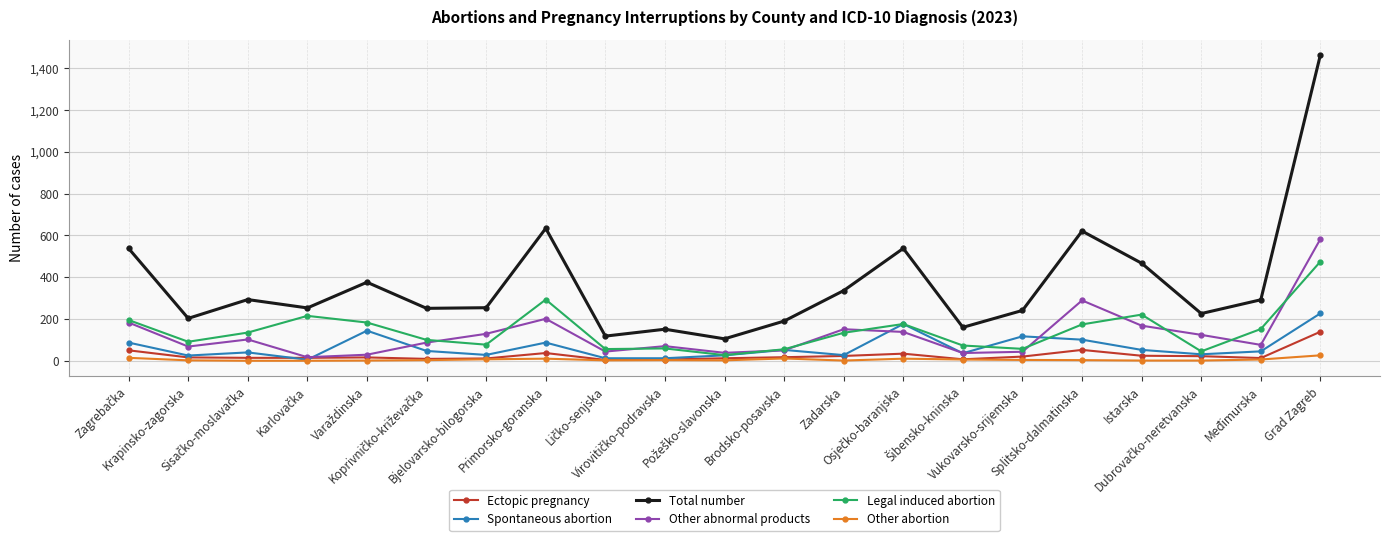

True or false: Legal induced abortion has more than 0 interior local peaks.

True